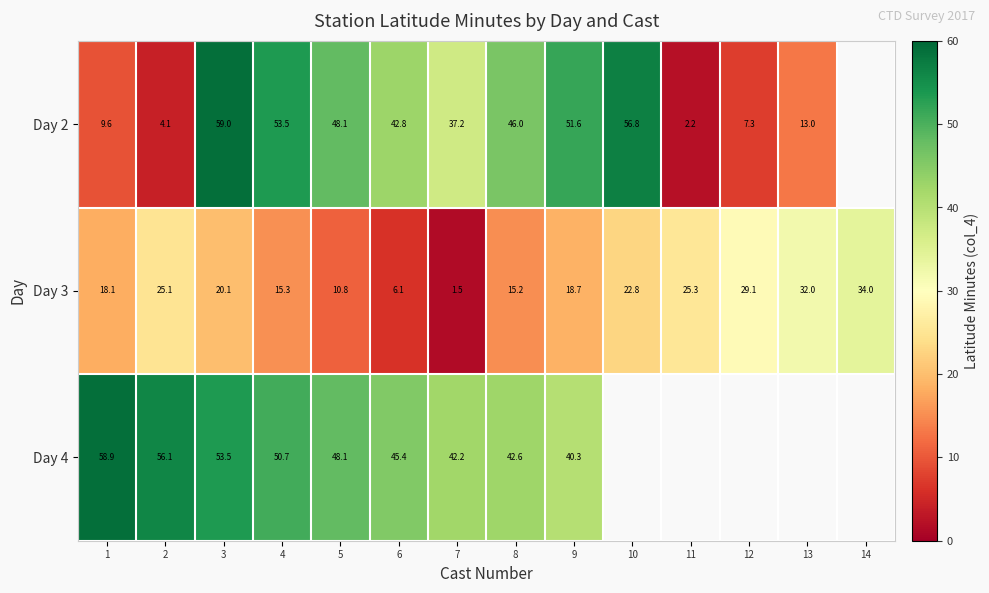

True or false: Day 3 has a value of 6.6 at 8.

False